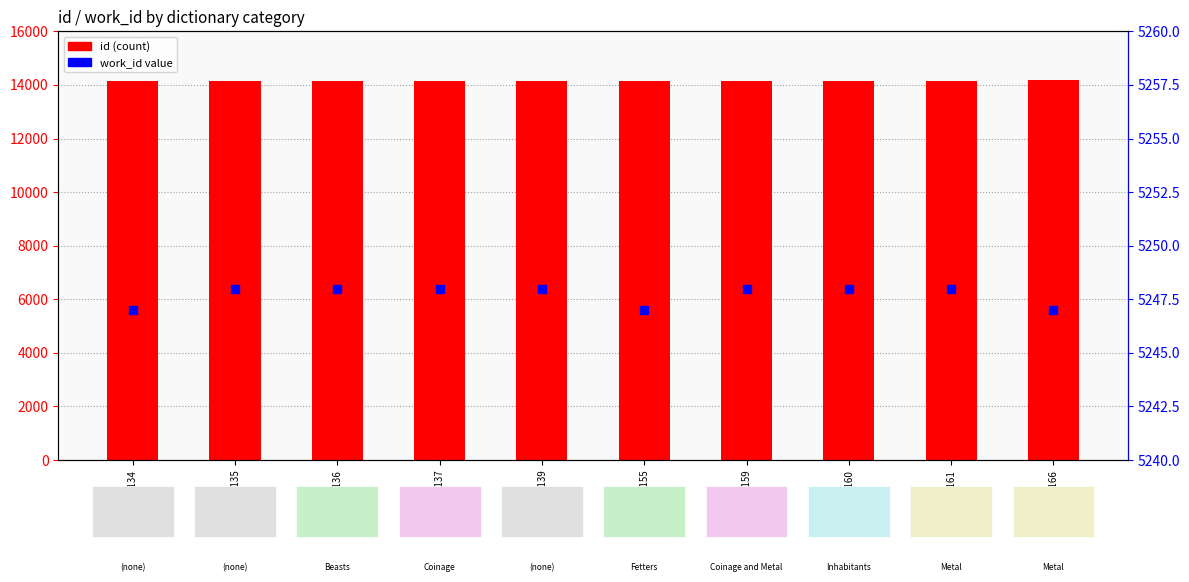

Which series has the largest total across all categories?

id (count)